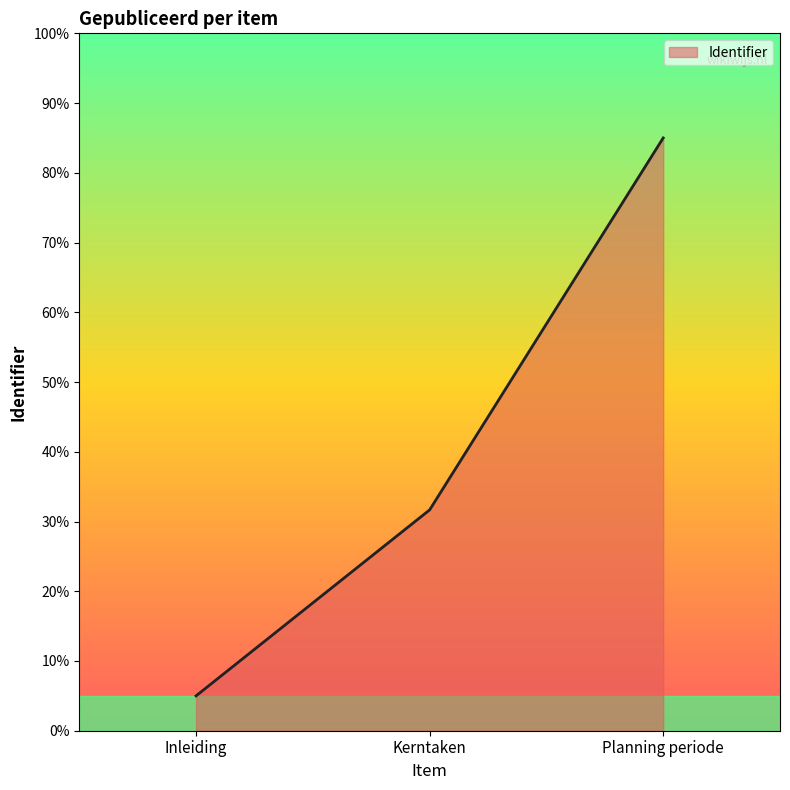

Read the value at Planning periode.

85.0